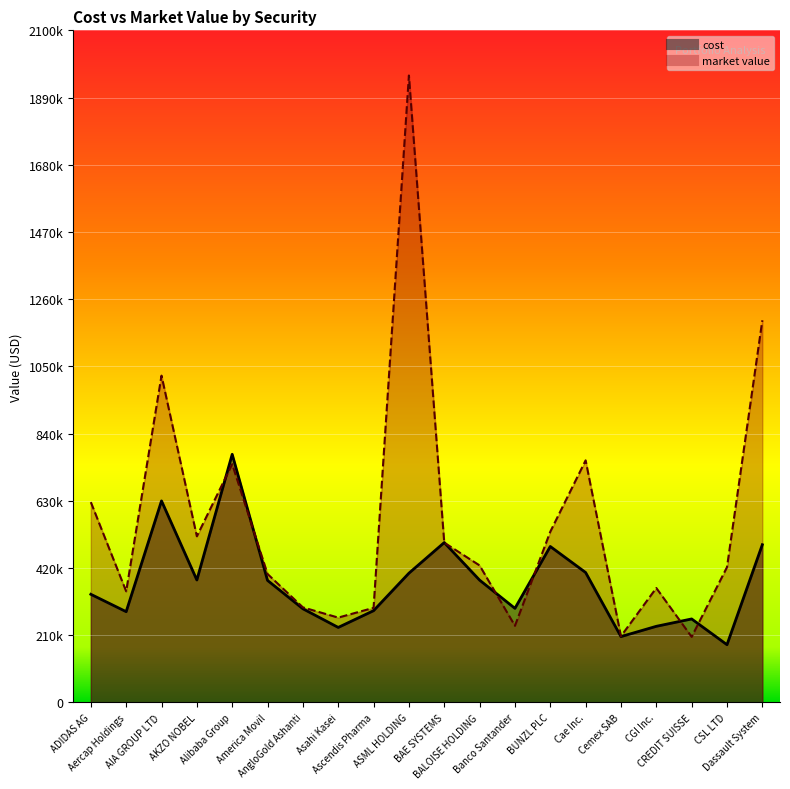

What is the label of the 11th point from the right?

ASML HOLDING